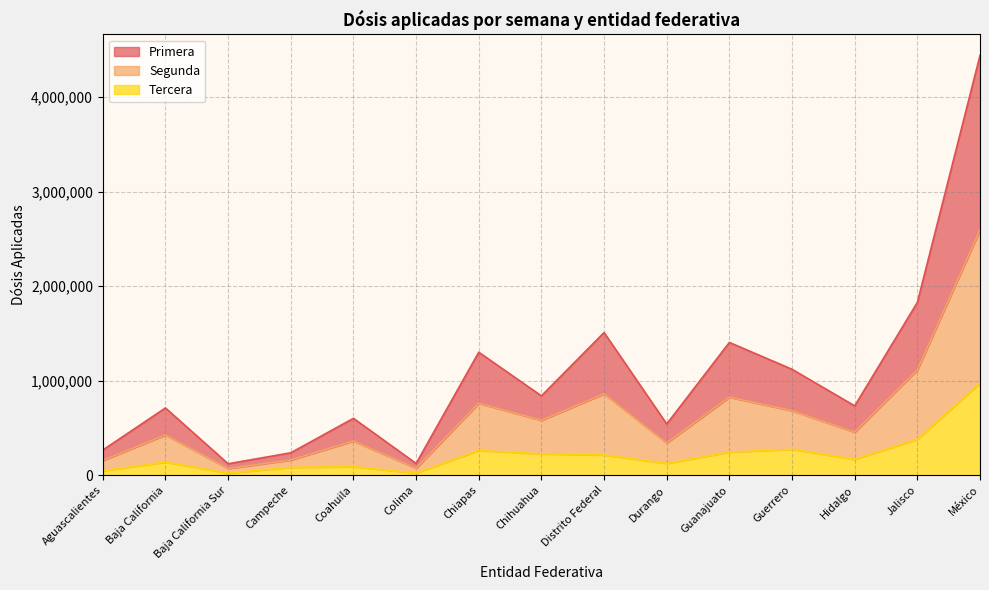

Is it true that Segunda equals 682894.0 at Guerrero?

True